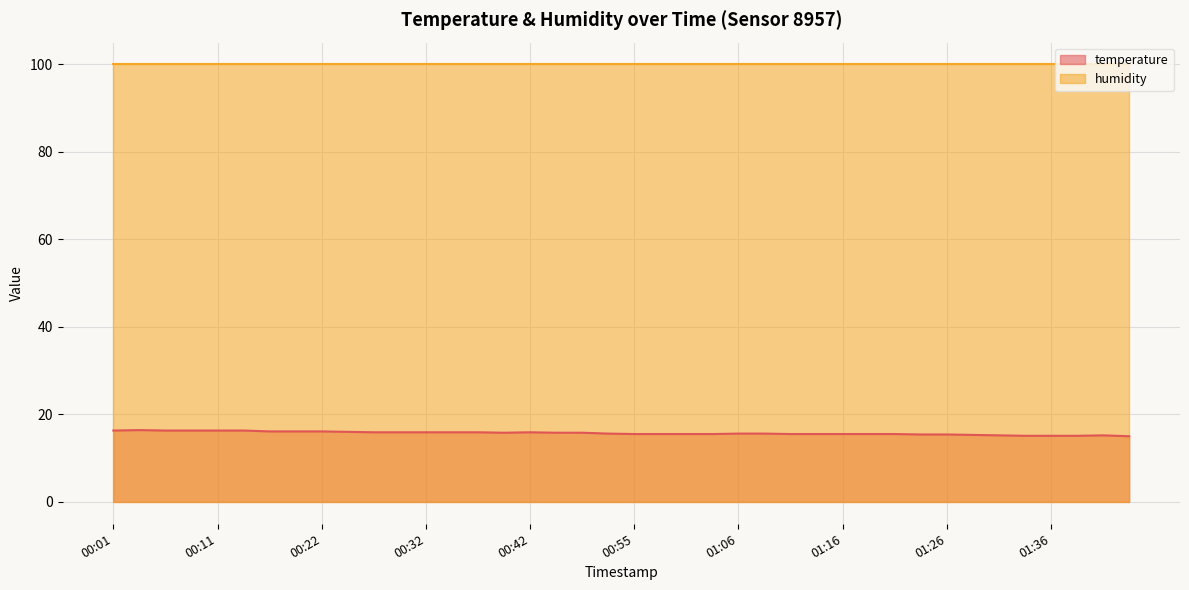

Where is the data nearest to the value 15?

01:44